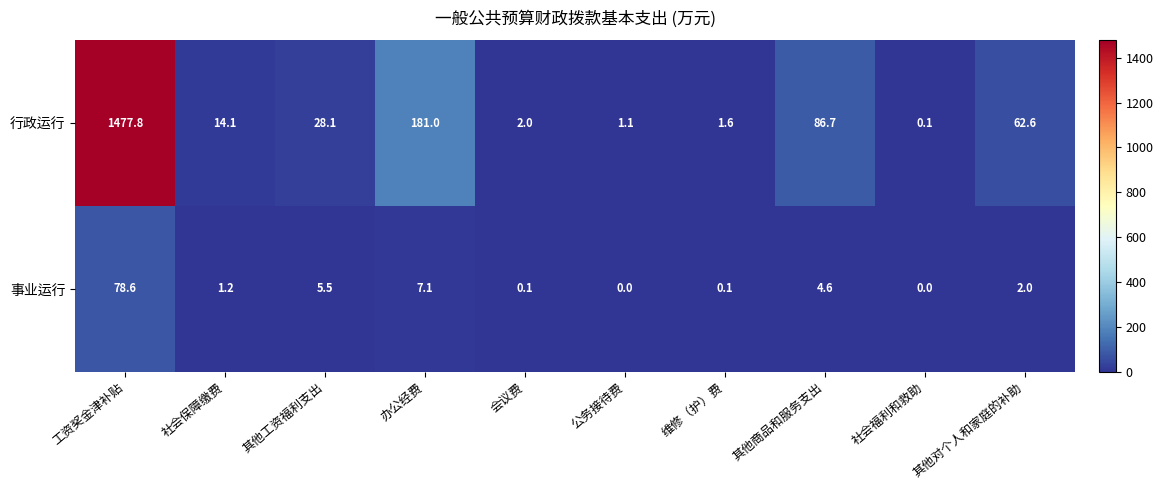

What is the maximum value shown in the chart?

1477.8